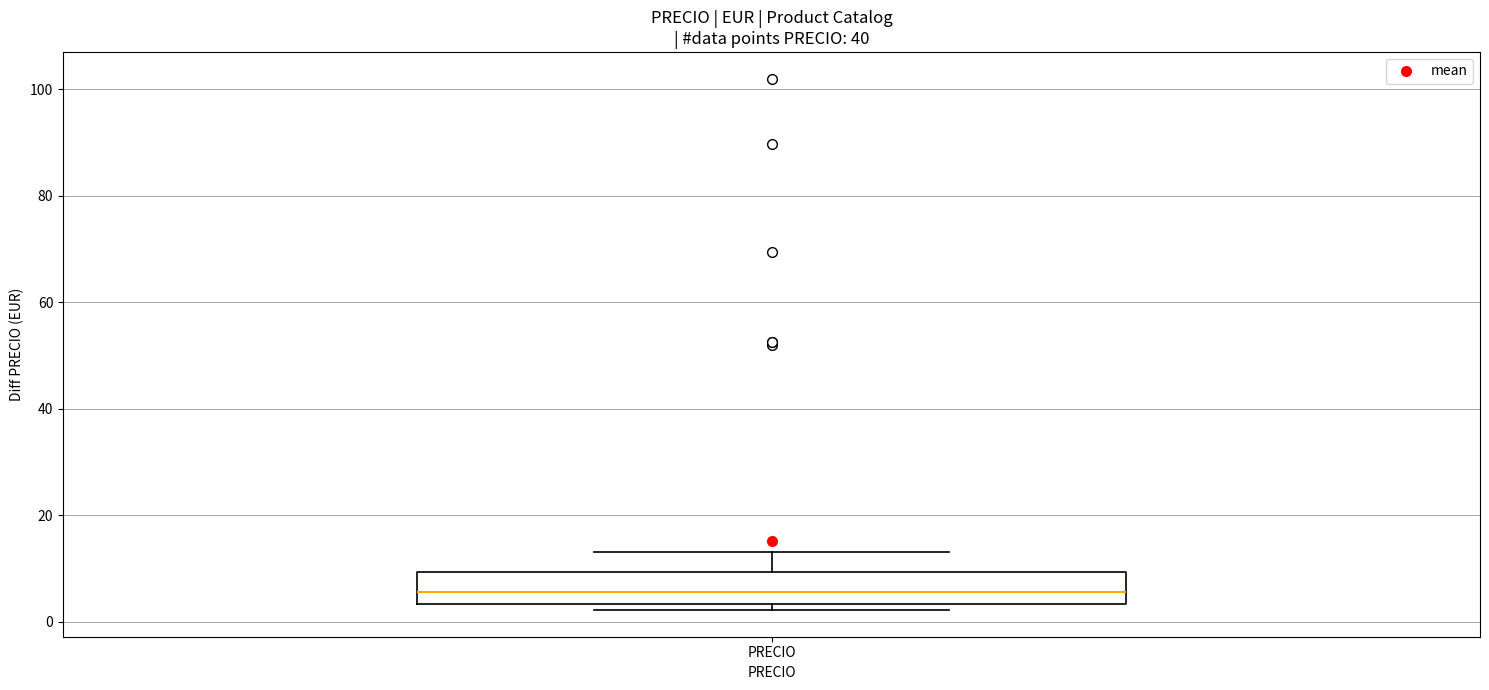

Read this box plot against the y-axis: the position of the median line, the range covered by the box, and the ends of both whiskers. The values are not printed on the chart, so give them approximately, as read against the axis.

median 6, box 4 to 10, whiskers 2 to 14